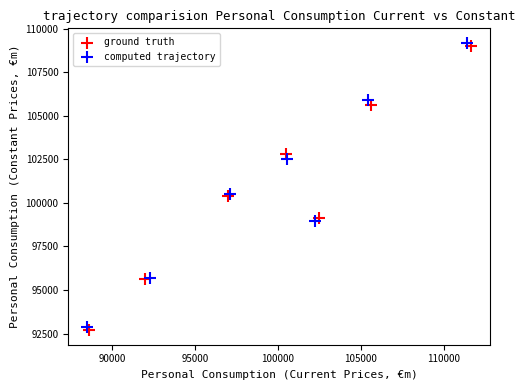

Which series reaches the maximum Y coordinate?

computed trajectory